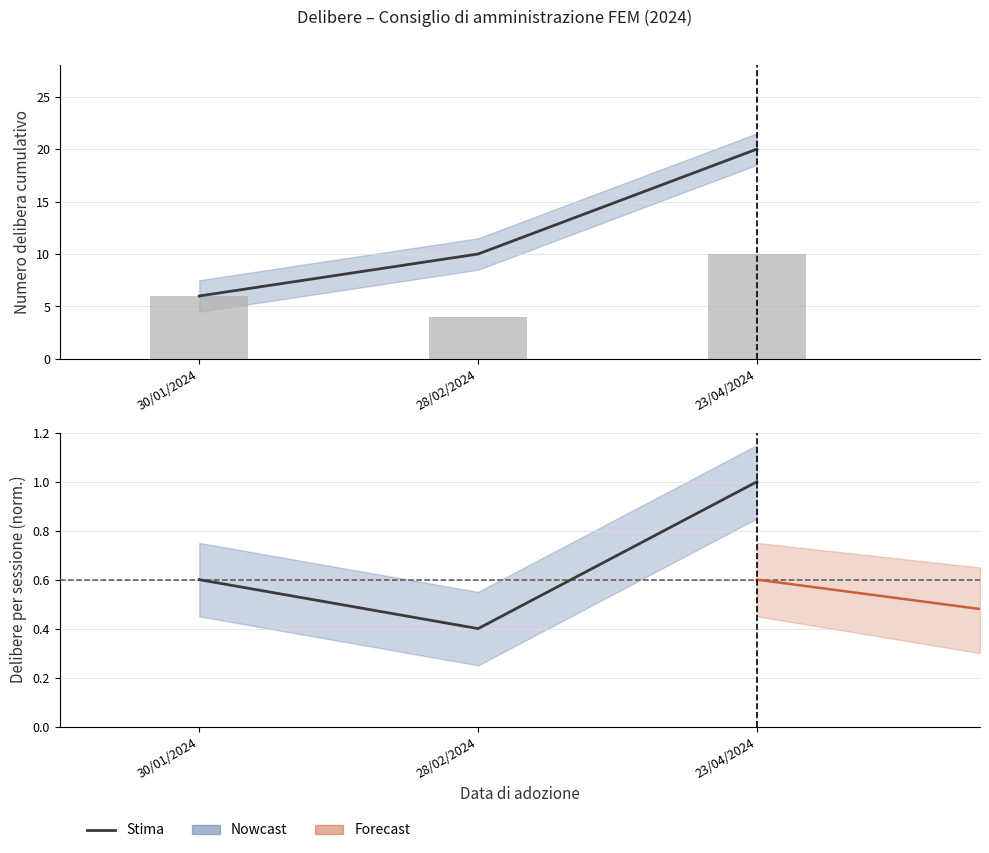

Count the number of categories in the chart.

3